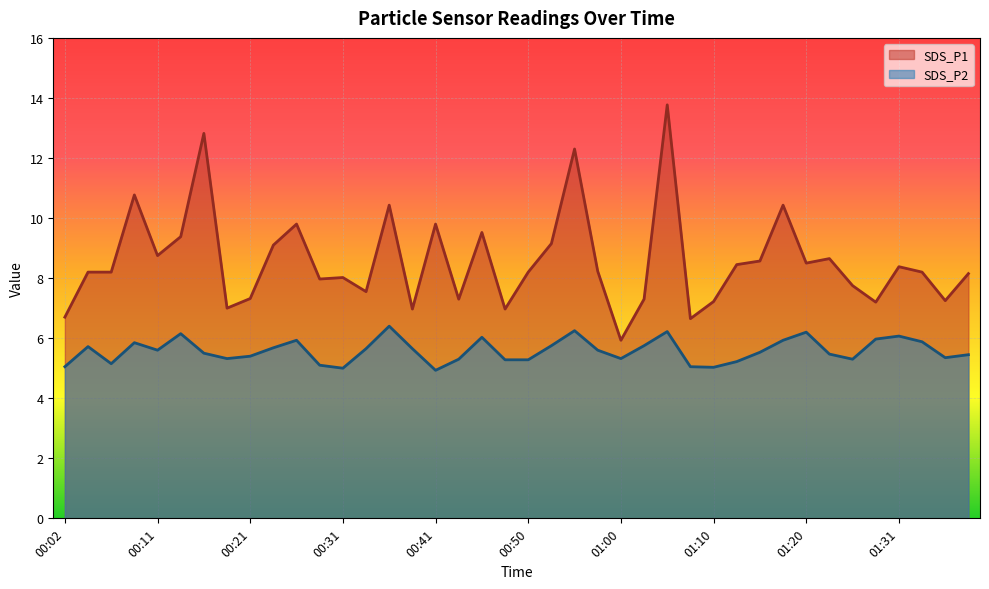

Reading left to right, transcribe all the data shown in this chart.

SDS_P1: 00:02=6.7	00:04=8.2	00:07=8.2	00:09=10.8	00:11=8.8	00:14=9.4	00:16=12.8	00:19=7.0	00:21=7.3	00:24=9.1	00:26=9.8	00:28=8.0	00:31=8.0	00:33=7.5	00:36=10.4	00:38=7.0	00:41=9.8	00:43=7.3	00:45=9.5	00:48=7.0	00:50=8.2	00:53=9.2	00:55=12.3	00:58=8.2	01:00=5.9	01:03=7.3	01:05=13.8	01:07=6.7	01:10=7.2	01:12=8.4	01:15=8.6	01:17=10.4	01:20=8.5	01:23=8.7	01:26=7.8	01:28=7.2	01:31=8.4	01:34=8.2	01:36=7.2	01:38=8.2
SDS_P2: 00:02=5.0	00:04=5.7	00:07=5.2	00:09=5.8	00:11=5.6	00:14=6.2	00:16=5.5	00:19=5.3	00:21=5.4	00:24=5.7	00:26=5.9	00:28=5.1	00:31=5.0	00:33=5.7	00:36=6.4	00:38=5.7	00:41=4.9	00:43=5.3	00:45=6.0	00:48=5.3	00:50=5.3	00:53=5.8	00:55=6.2	00:58=5.6	01:00=5.3	01:03=5.8	01:05=6.2	01:07=5.0	01:10=5.0	01:12=5.2	01:15=5.5	01:17=5.9	01:20=6.2	01:23=5.5	01:26=5.3	01:28=6.0	01:31=6.1	01:34=5.9	01:36=5.3	01:38=5.5